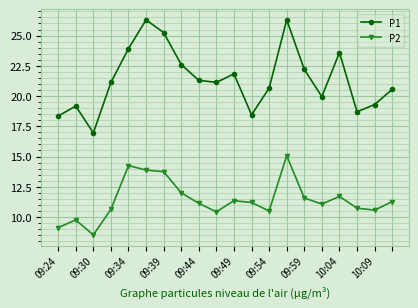

What is the value of the P1 point at the 14th from the left?

26.3